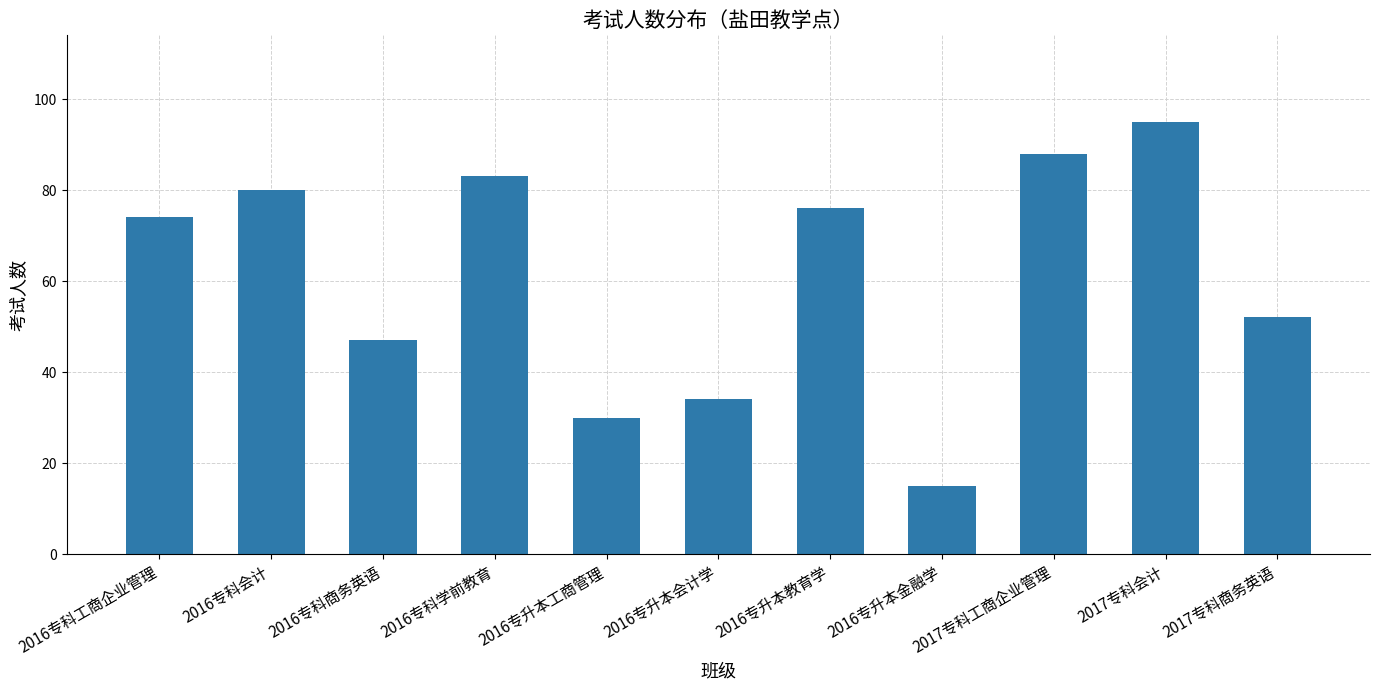

Rank the categories by value from highest to lowest.

2017专科会计, 2017专科工商企业管理, 2016专科学前教育, 2016专科会计, 2016专升本教育学, 2016专科工商企业管理, 2017专科商务英语, 2016专科商务英语, 2016专升本会计学, 2016专升本工商管理, 2016专升本金融学